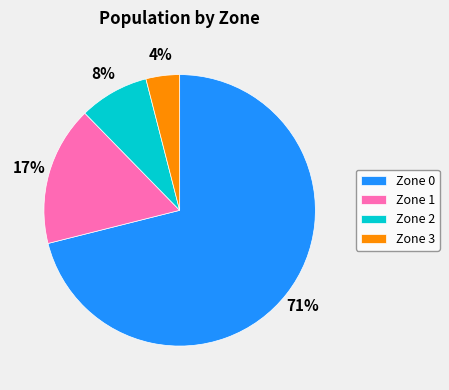

What percentage is the Zone 1 slice, to the nearest percent?

17%